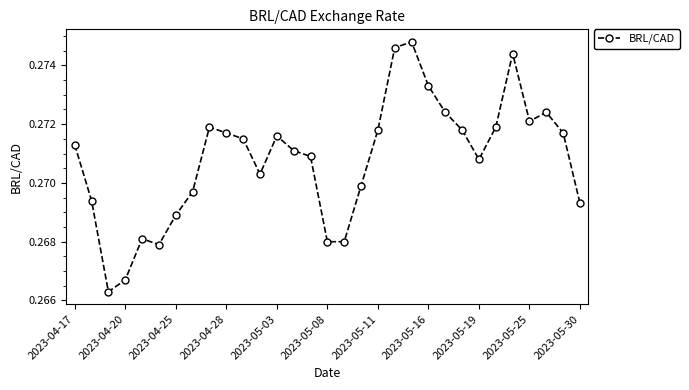

What is the sum of all values?

8.4